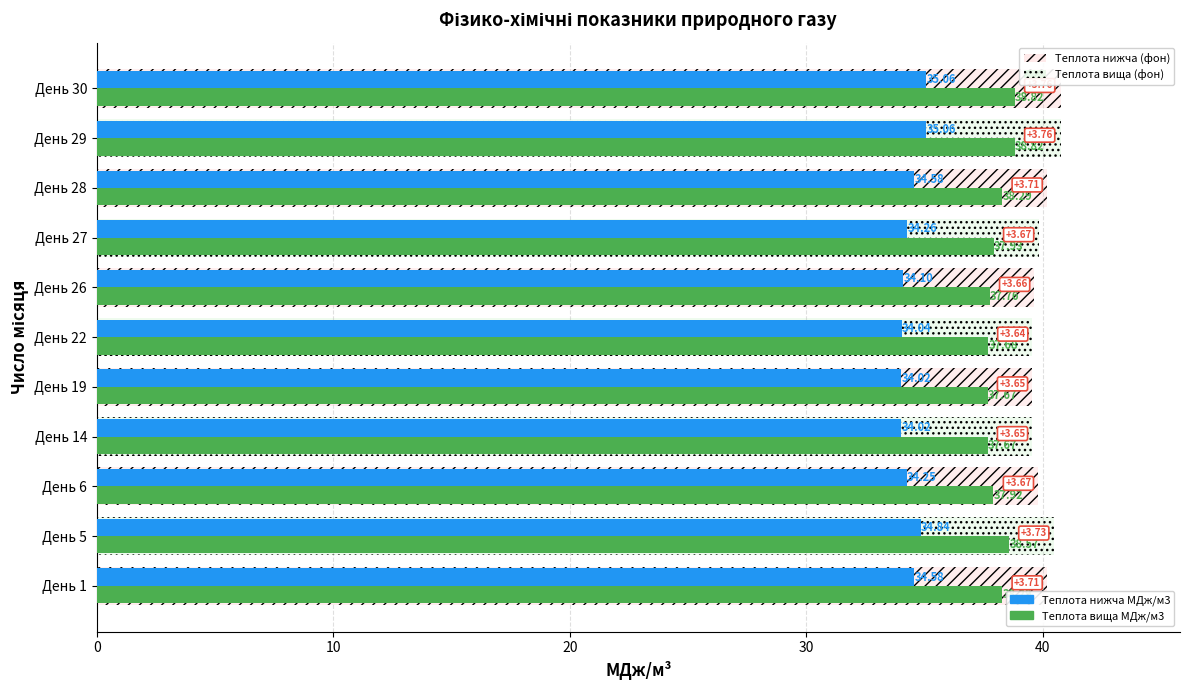

What is the difference between the maximum and minimum values in the Теплота нижча МДж/м3 series?

1.0